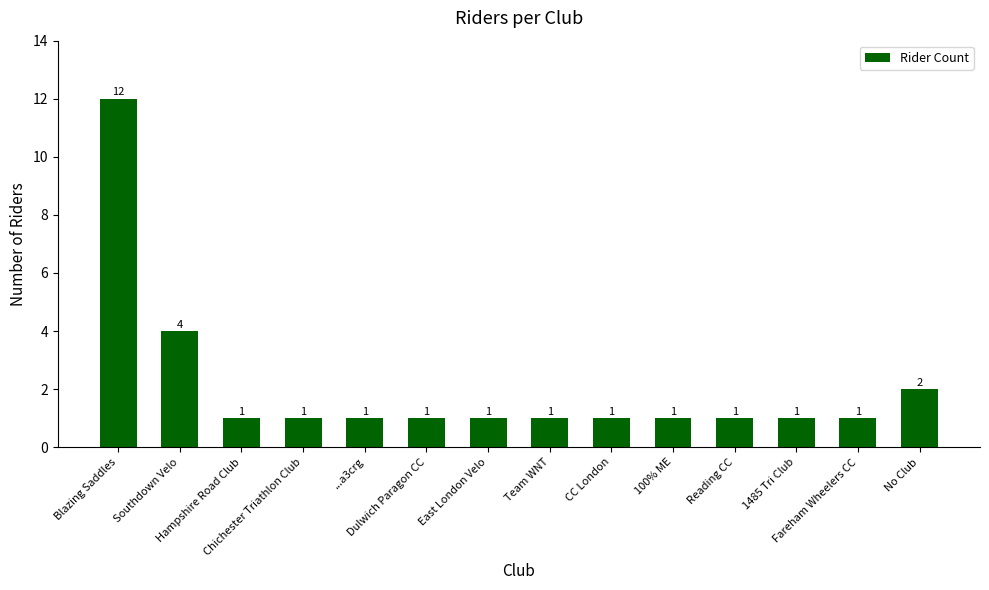

The chart shows a value of 1 at Team WNT. True or false?

True